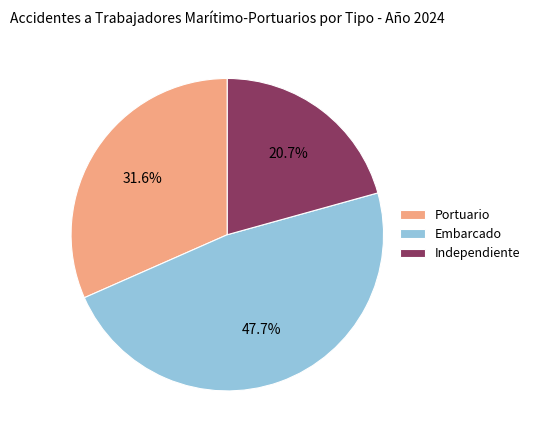

True or false: Embarcado accounts for 48% of the total.

True